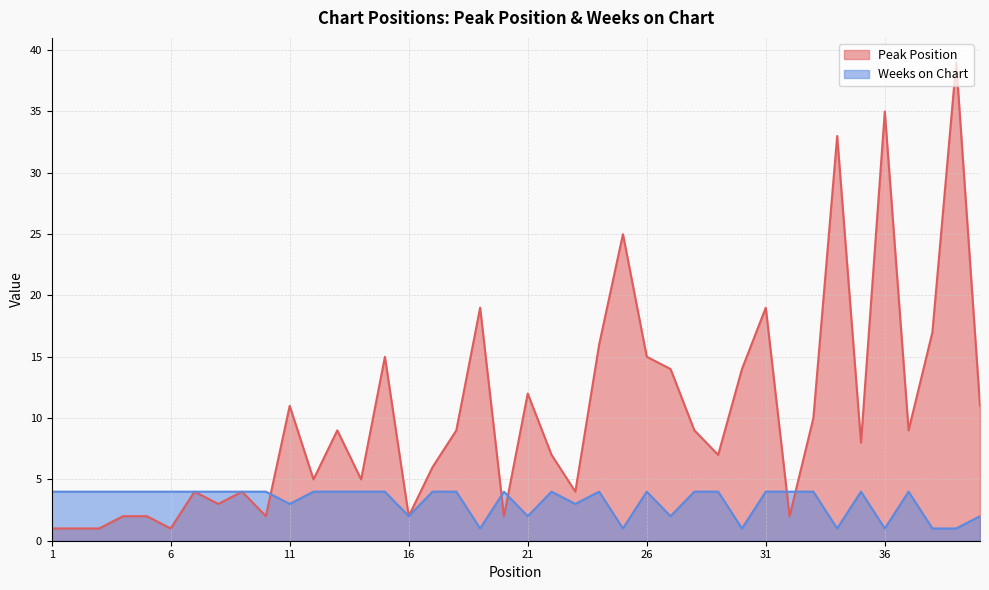

How many interior local valleys does the Weeks on Chart series have?

10